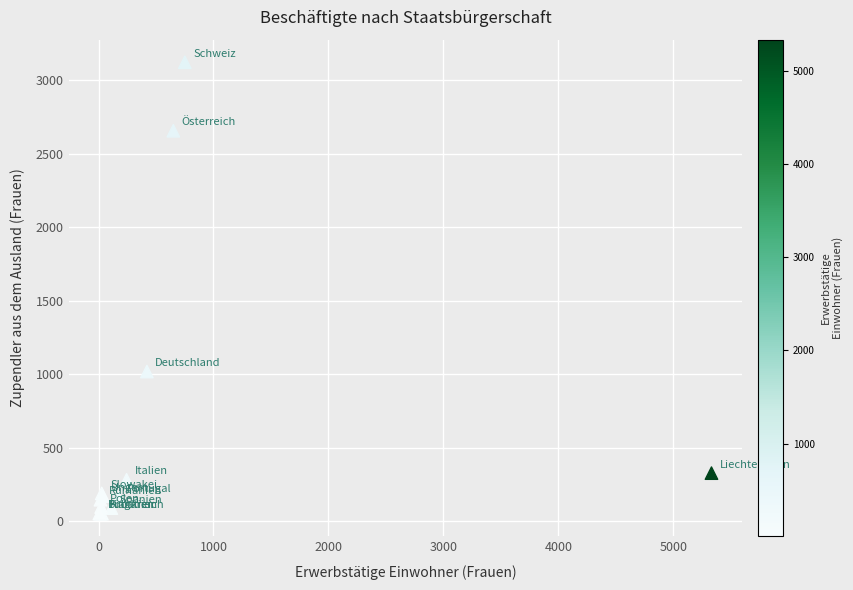

What Y value in the scatter plot is closest to 1585?

1017